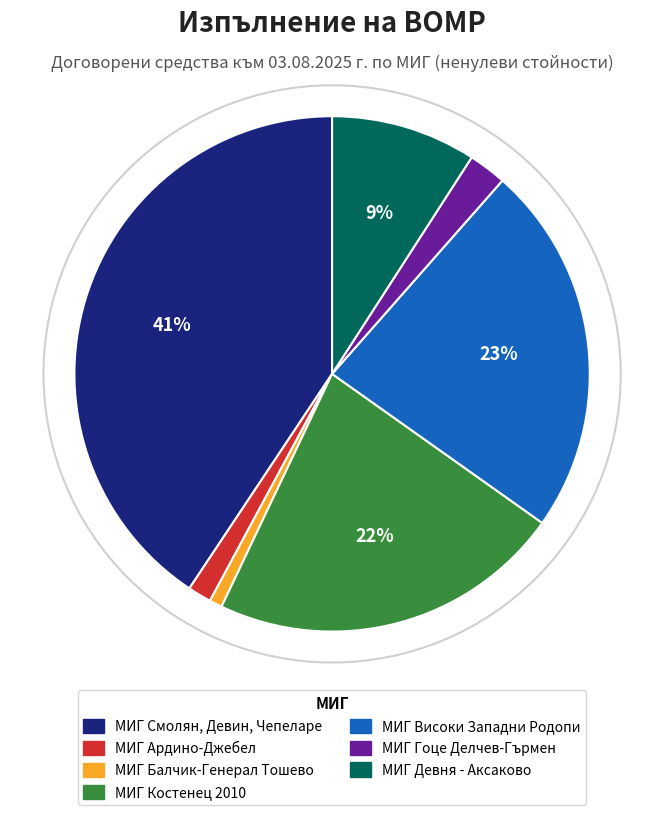

Is МИГ Балчик-Генерал Тошево the majority of the pie?

No